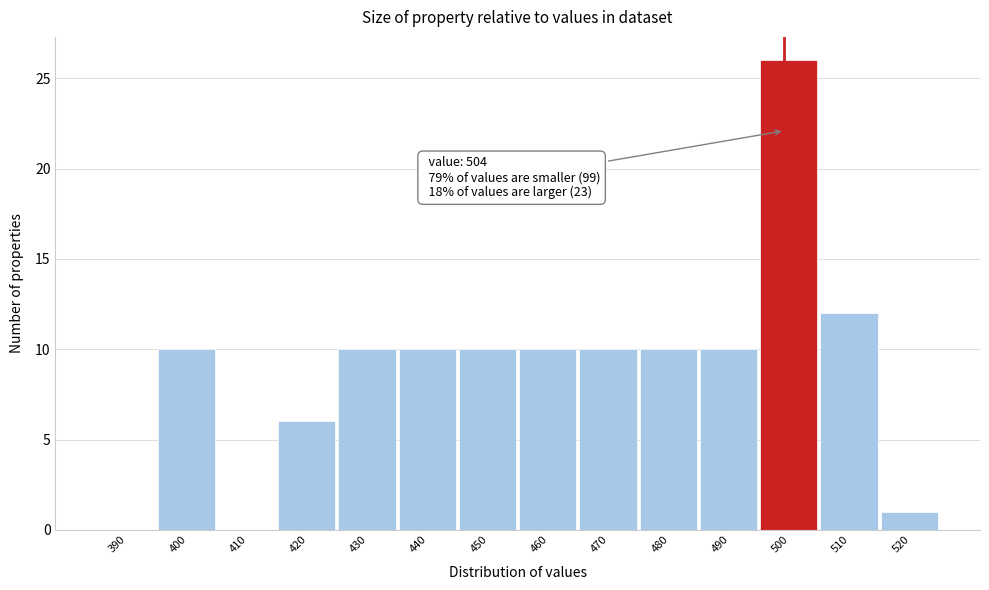

Reading left to right, transcribe all the data shown in this chart.

390=0	400=10	410=0	420=6	430=10	440=10	450=10	460=10	470=10	480=10	490=10	500=26	510=12	520=1